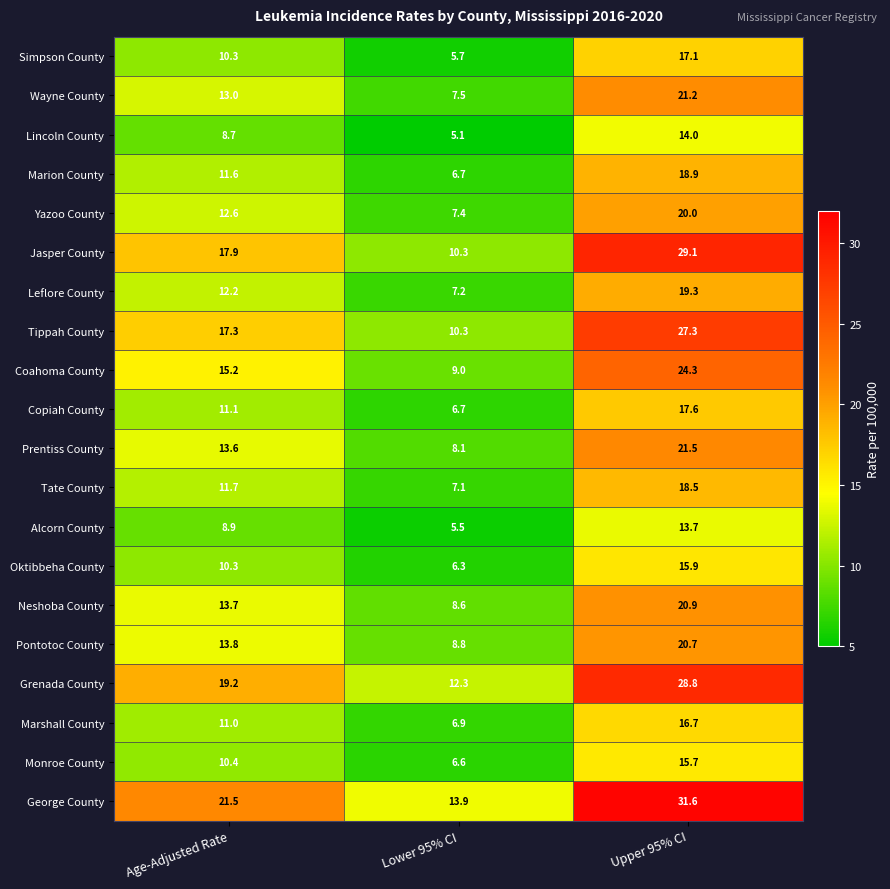

Rank the series by their maximum value, from highest to lowest.

George County, Jasper County, Grenada County, Tippah County, Coahoma County, Prentiss County, Wayne County, Neshoba County, Pontotoc County, Yazoo County, Leflore County, Marion County, Tate County, Copiah County, Simpson County, Marshall County, Oktibbeha County, Monroe County, Lincoln County, Alcorn County